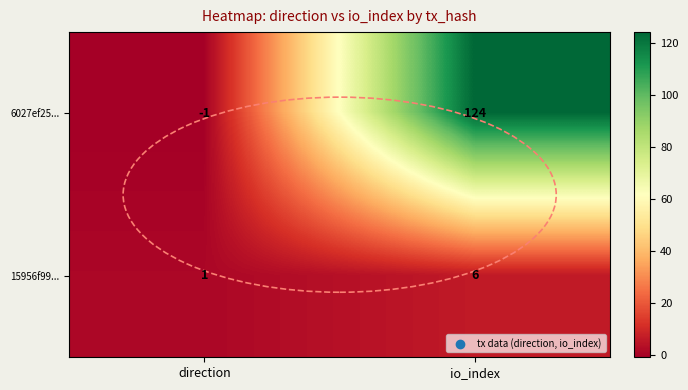

Rank the series at io_index from highest to lowest value.

6027ef25..., 15956f99...